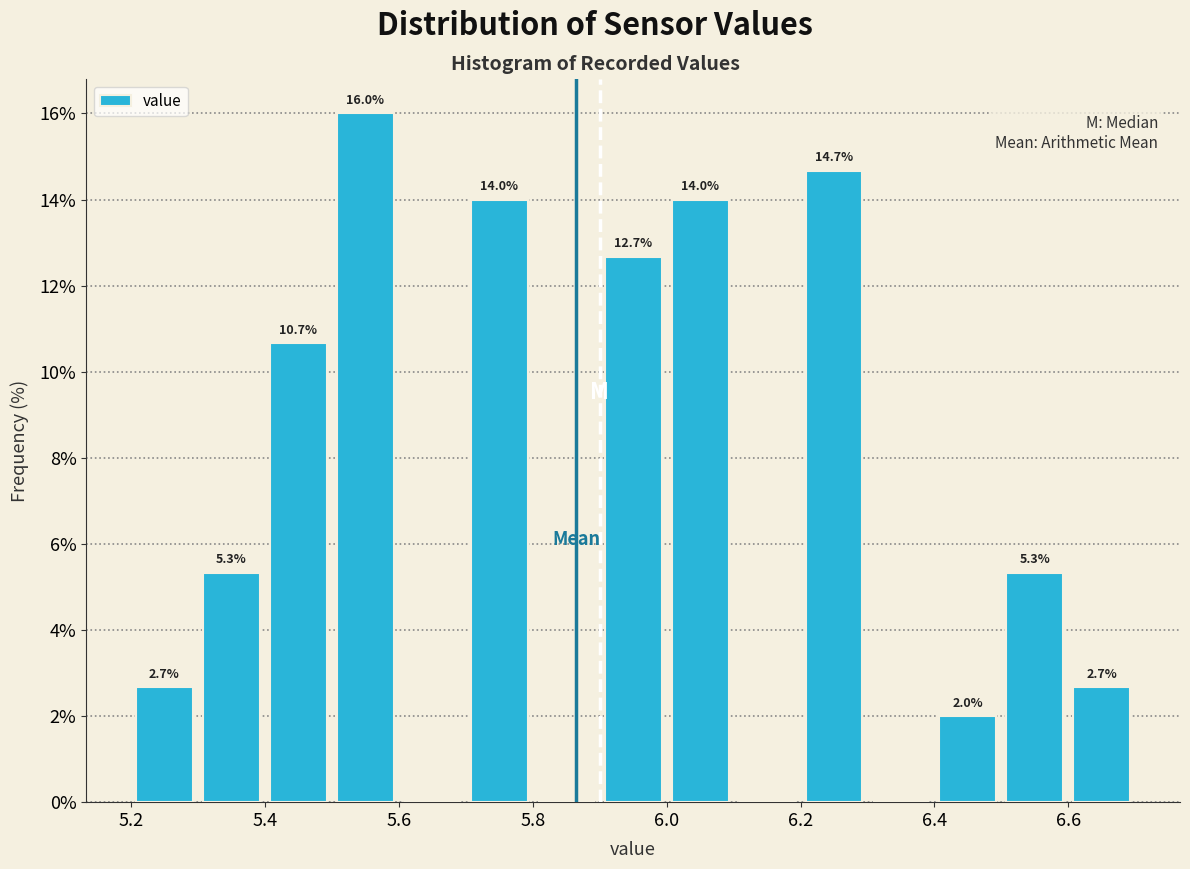

Which range on the x-axis has the tallest bar?

5.5 to 5.6